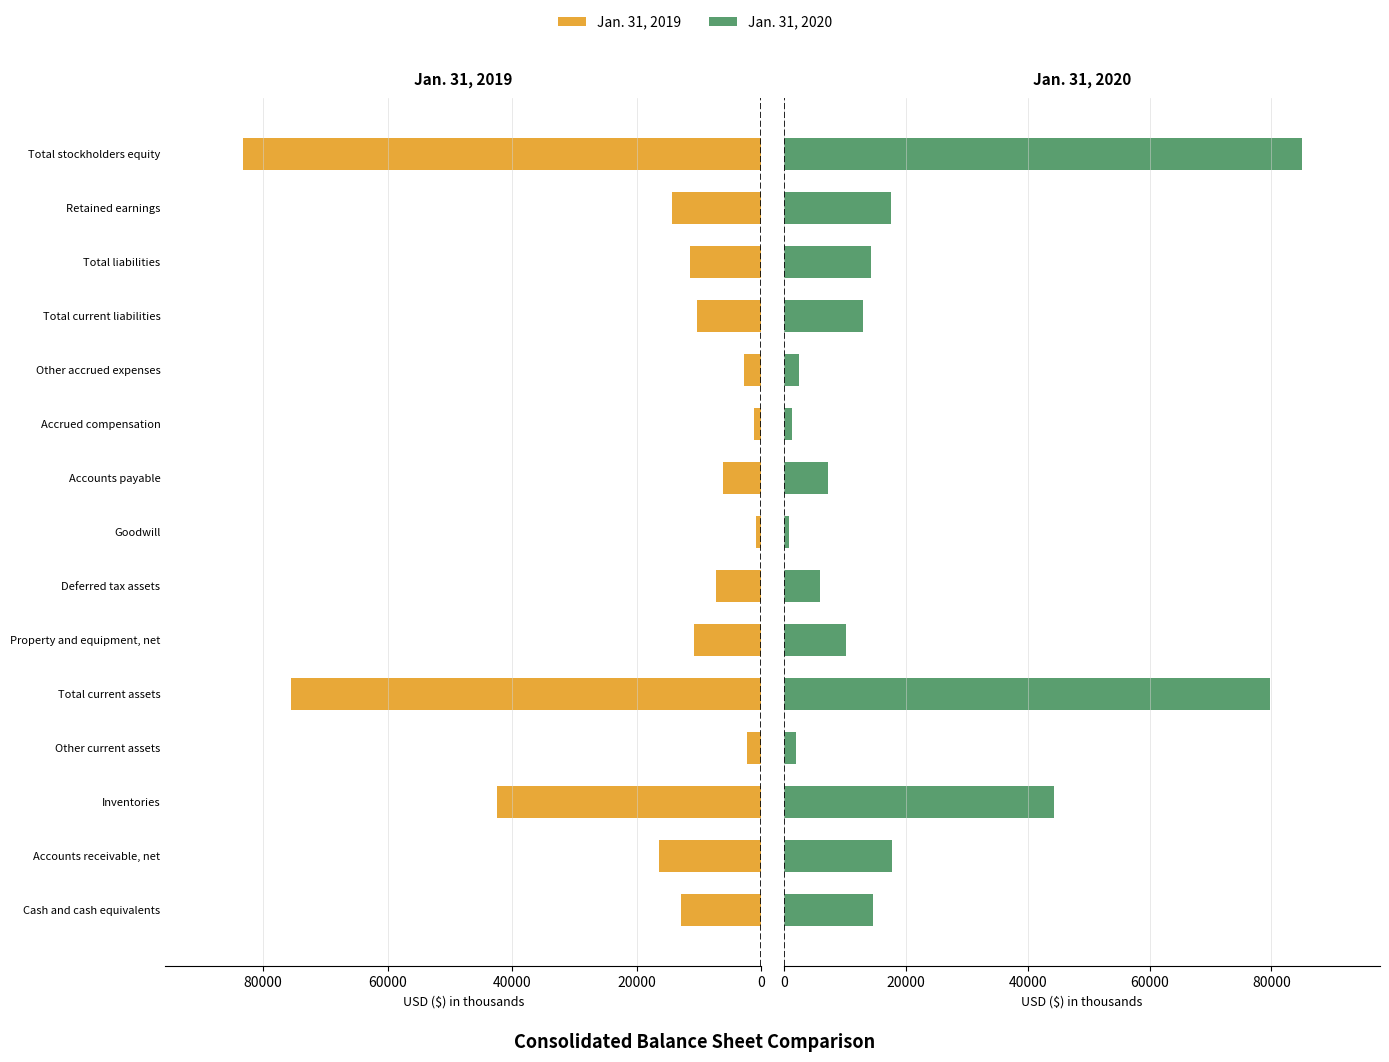

What is the sum of all Jan. 31, 2020 values?

316183